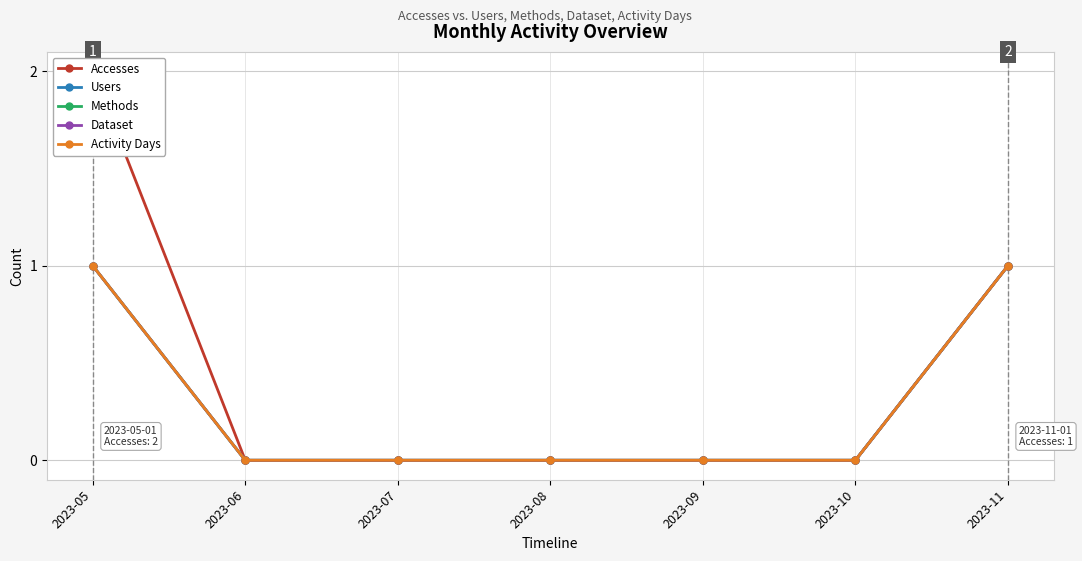

Which series has the largest total across all categories?

Accesses